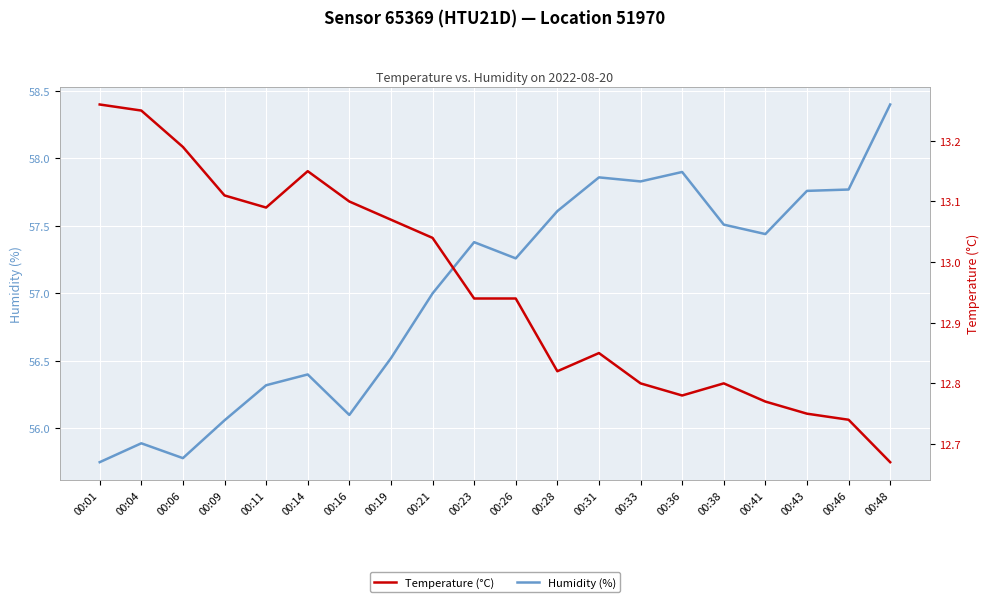

What is the difference between the Temperature (°C) values at 00:43 and 00:26?

0.2